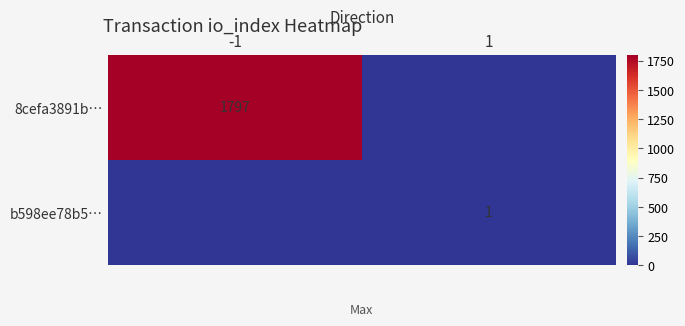

True or false: b598ee78b5… has a value of 1 at 1.

True